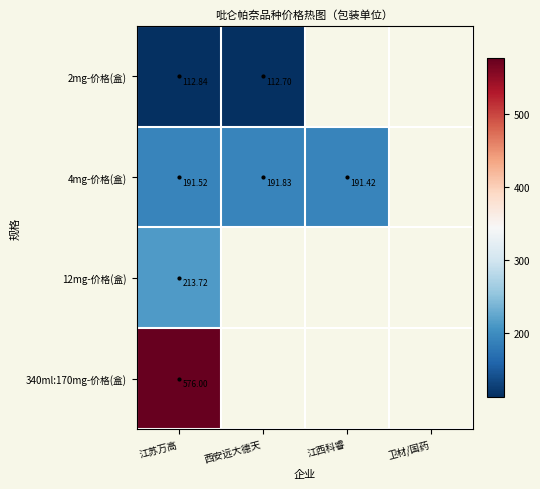

Rank the categories by 340ml:170mg-价格(盒) value from highest to lowest.

江苏万高, 西安远大德天, 江西科睿, 卫材/国药